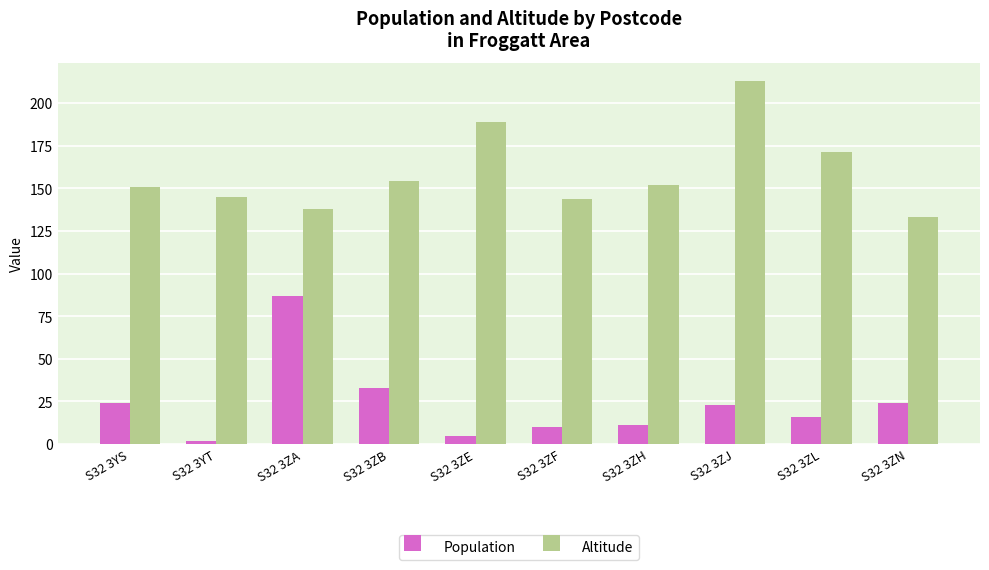

Which series has the largest total across all categories?

Altitude